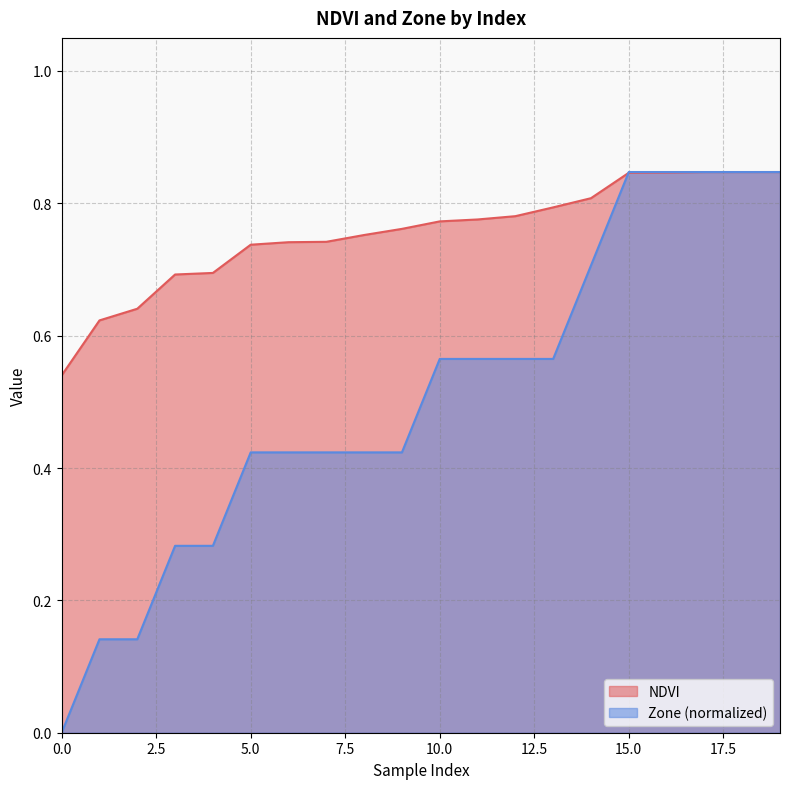

What is the difference between the second highest and second lowest values in the NDVI series?

0.2